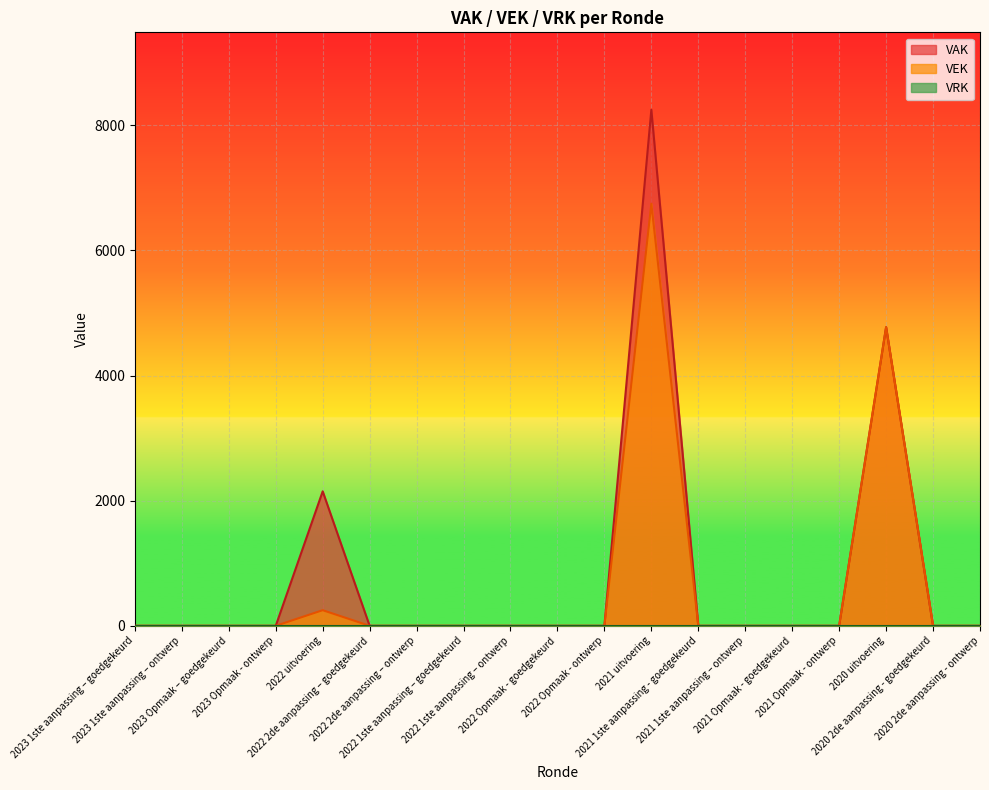

Count the number of data series in this chart.

3